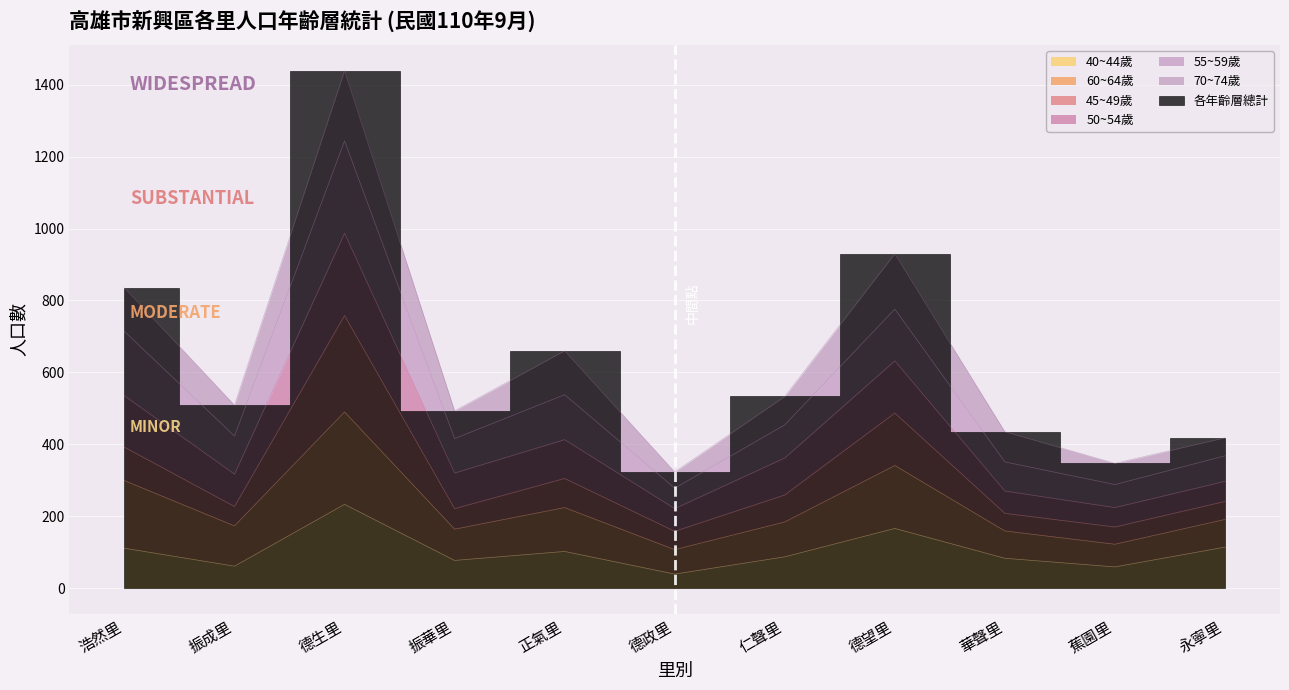

The 40~44歲 series shows 179 at 永寧里. True or false?

False